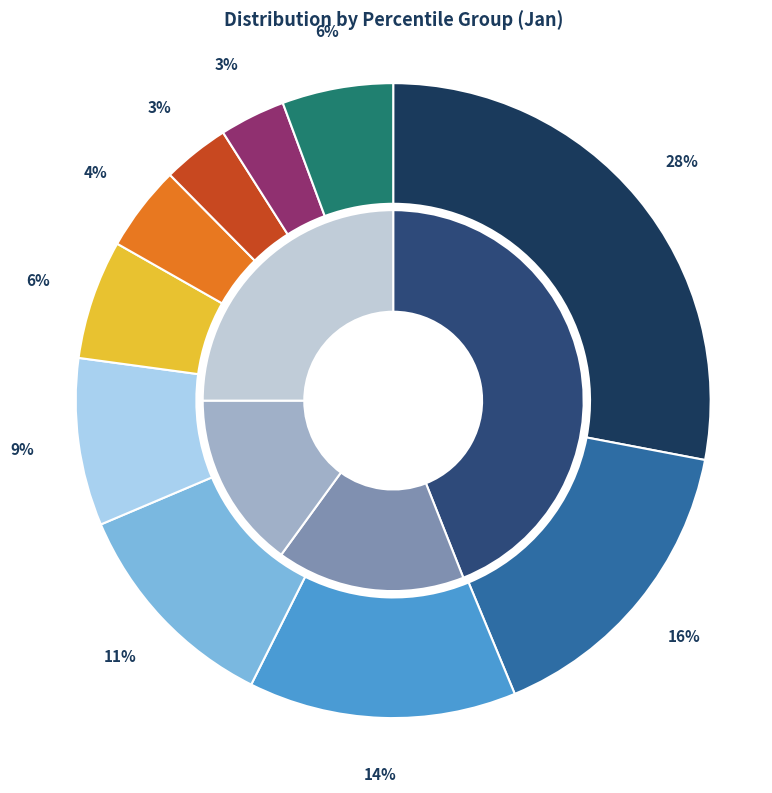

Does any single category account for the majority?

No